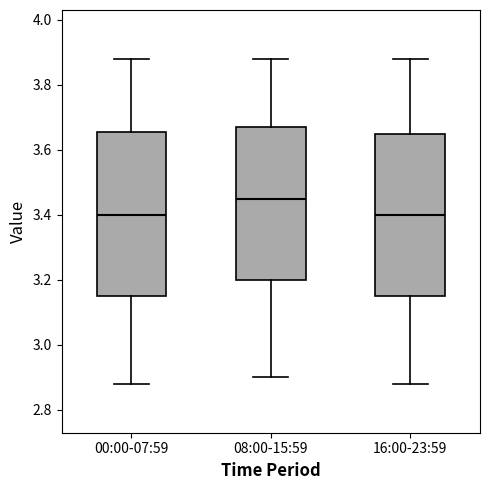

Where is the lower edge of the box for 00:00-07:59 on the y-axis? The values are not printed on the chart, so give them approximately, as read against the axis.

3.16